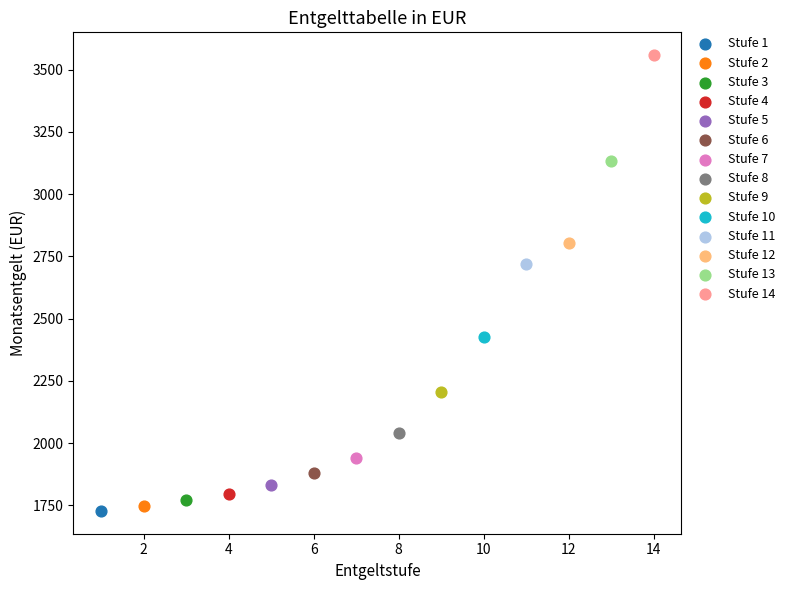

Which series contains the lowest Y value?

Stufe 1